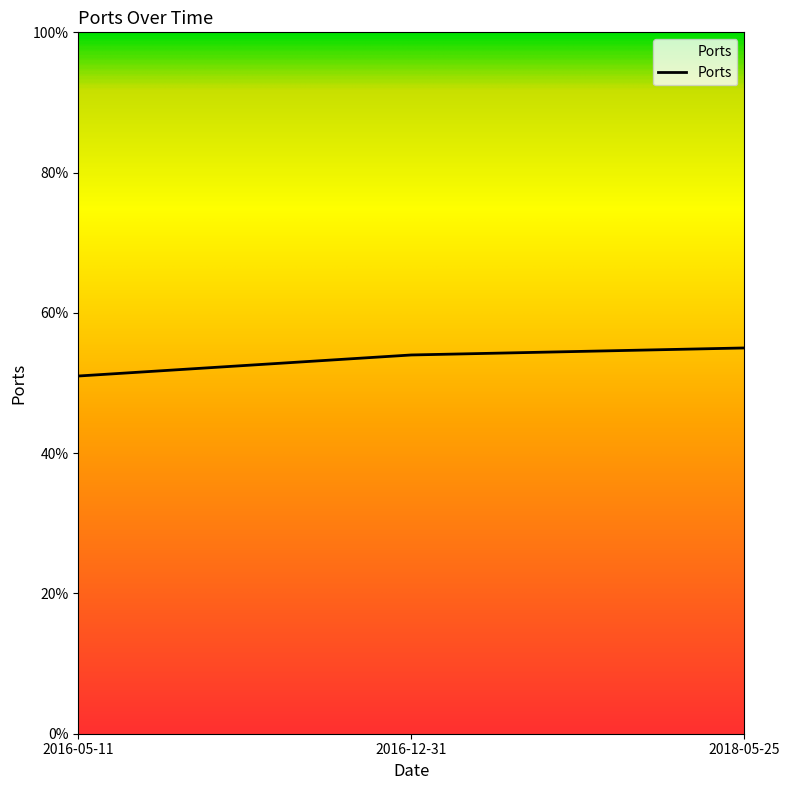

Rank the categories by value from highest to lowest.

2018-05-25, 2016-12-31, 2016-05-11